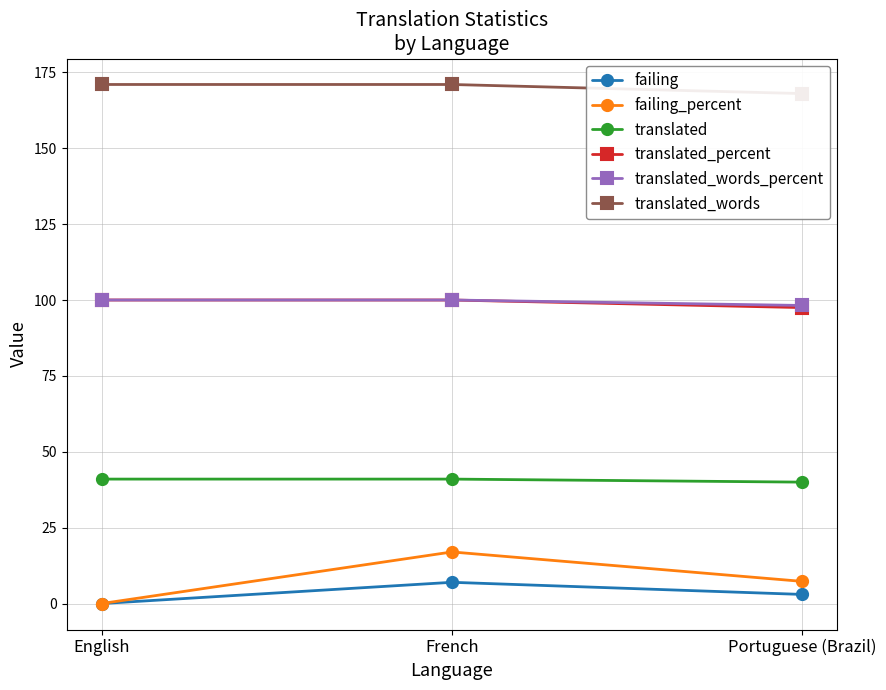

At which category is the sum across all series the highest?

French